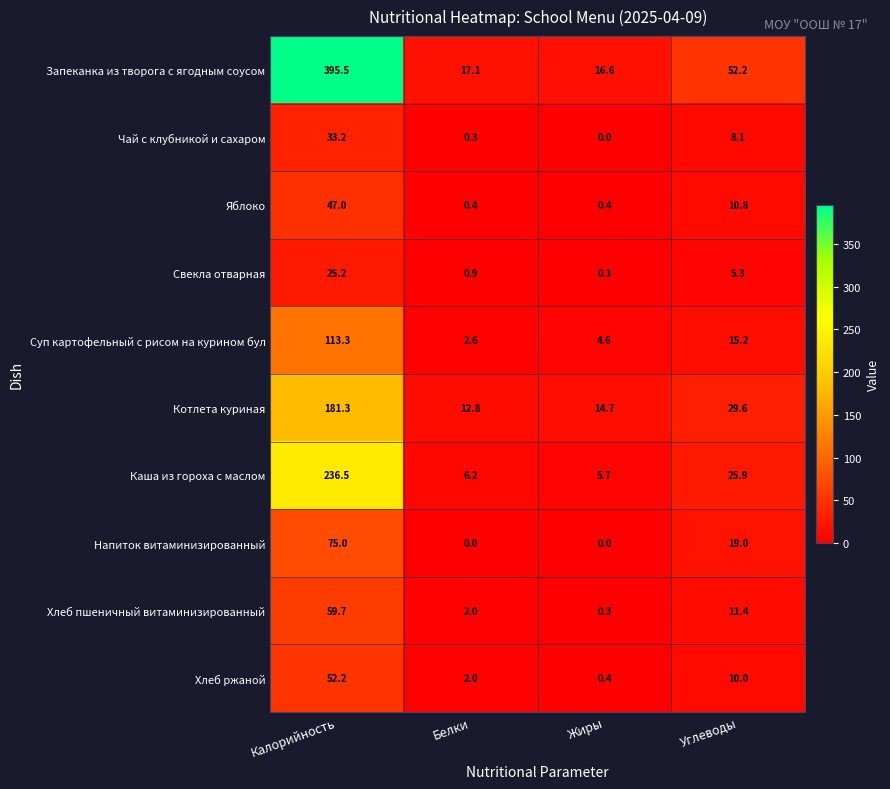

How many values in the Котлета куриная series exceed 29?

2